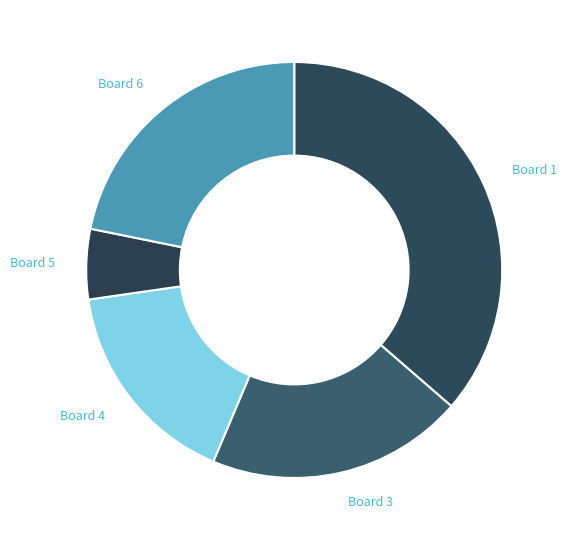

Rank the categories by value from lowest to highest.

Board 5, Board 4, Board 3, Board 6, Board 1